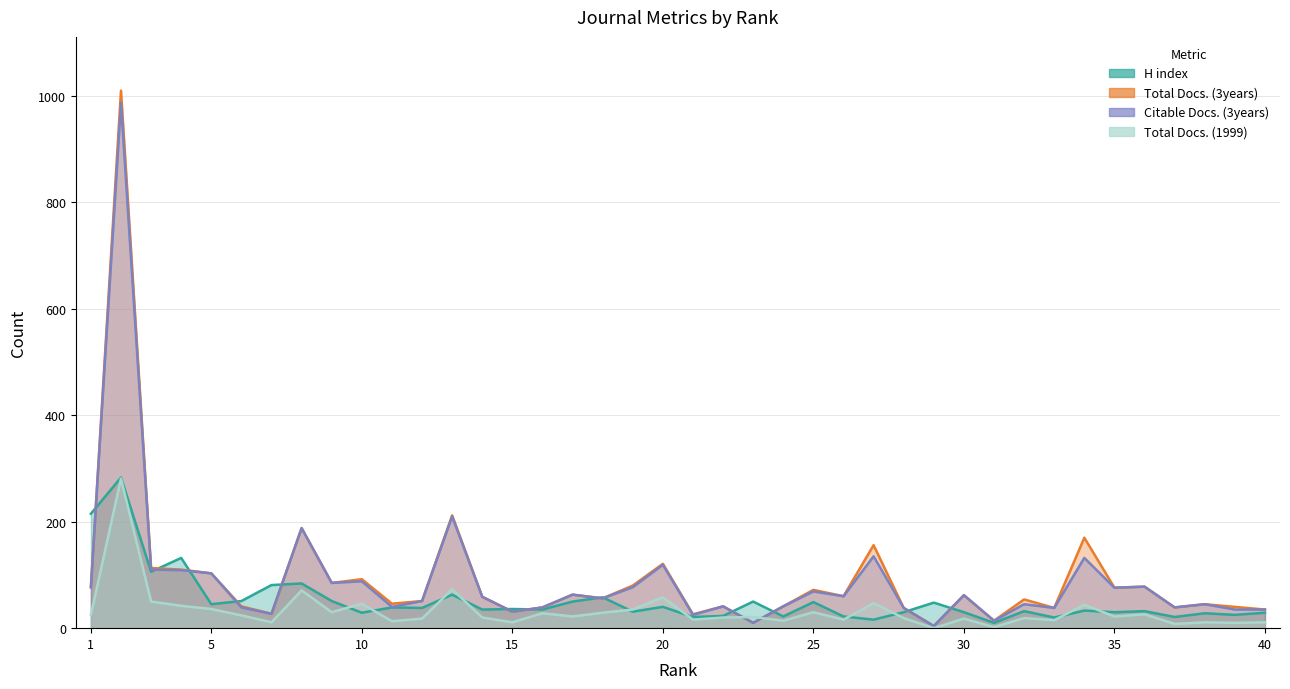

At which category does the chart reach its peak across all series?

2